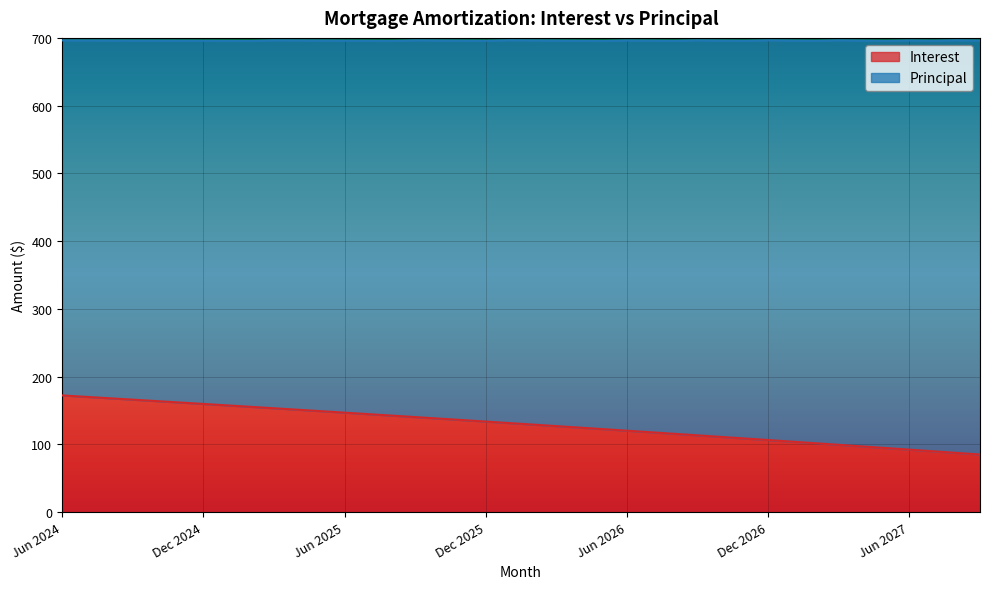

Approximately how many times larger is the value at Dec 2025 compared to Nov 2025?

1.0